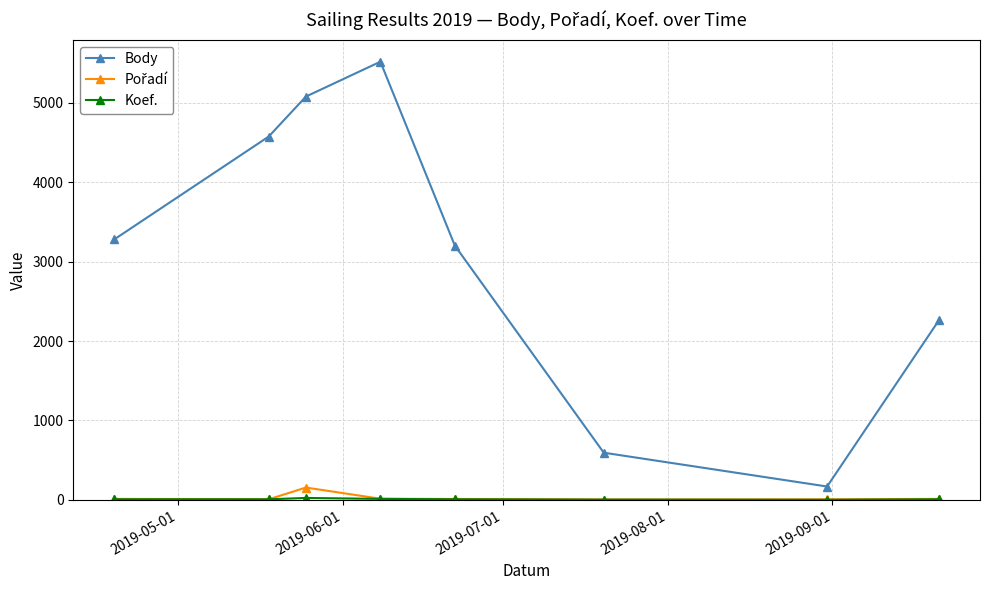

Which series has the largest total across all categories?

Body